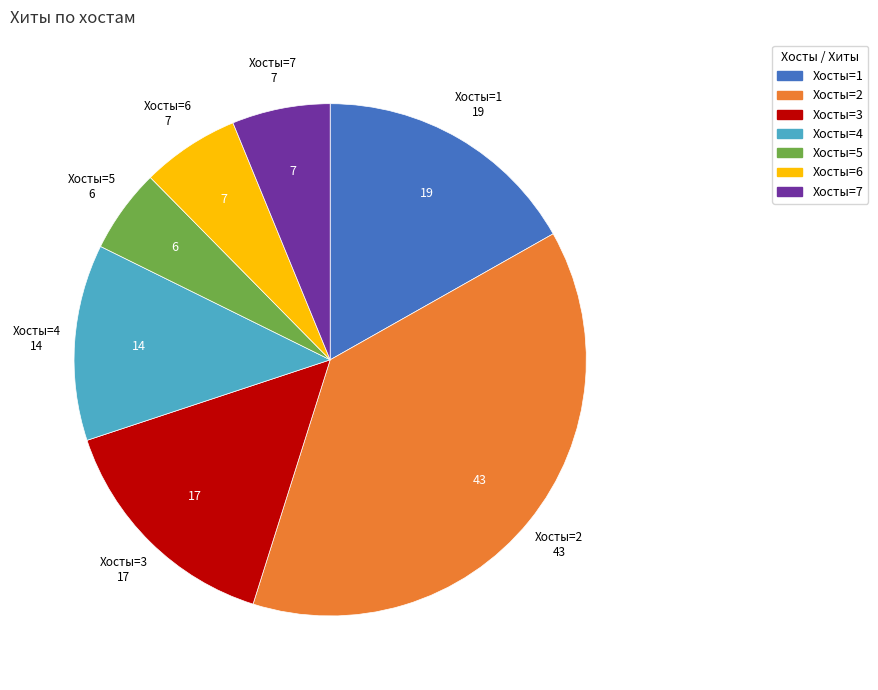

Count the number of slices in the pie.

7